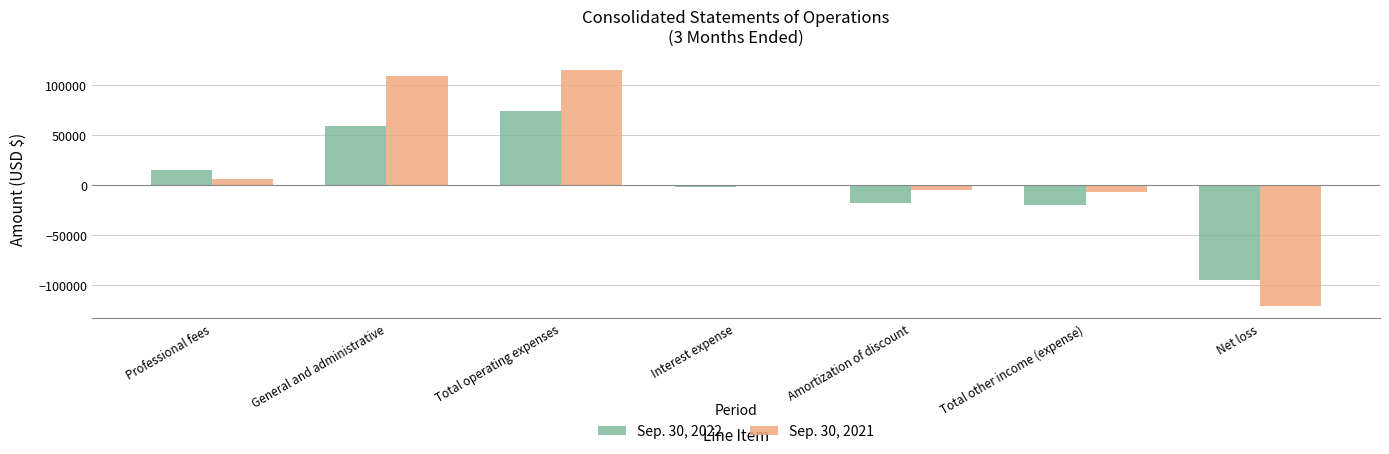

What is the value of the Sep. 30, 2021 bar at the 3rd from the left?

114939